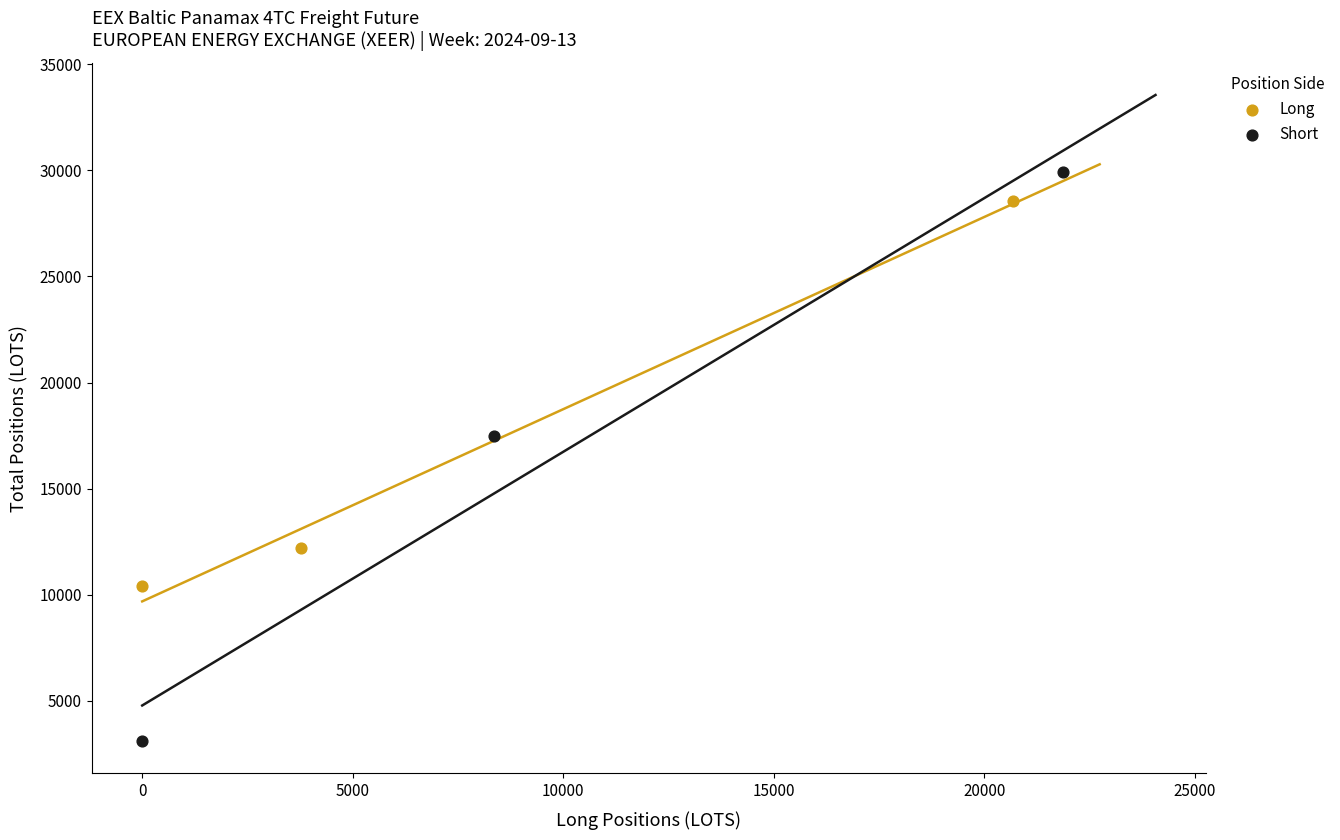

Which series has the widest spread of Y values?

Short